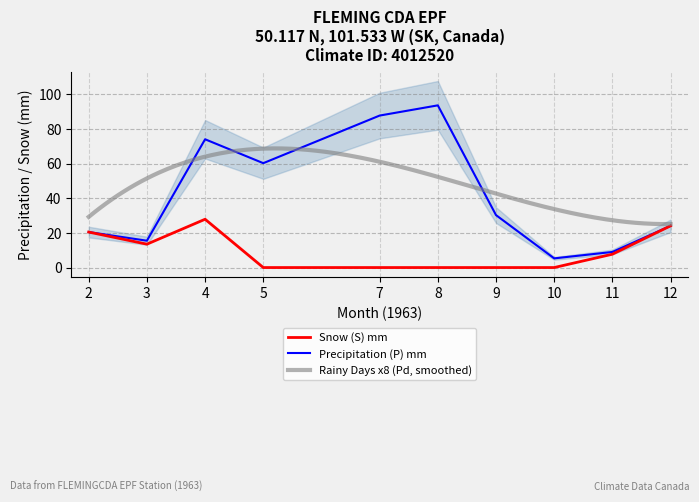

Where does the Snow (S) series first go above 7?

2